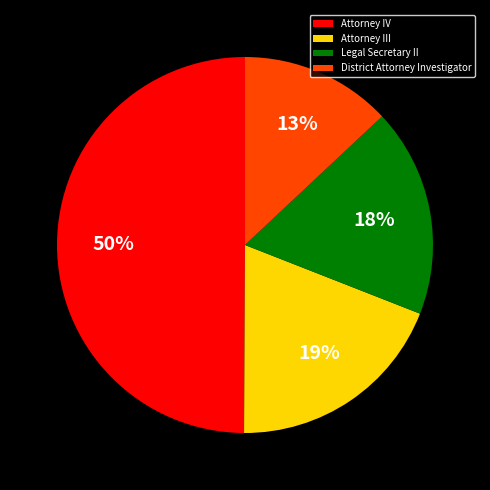

Do Legal Secretary II and Attorney III together represent more than half of the pie?

No